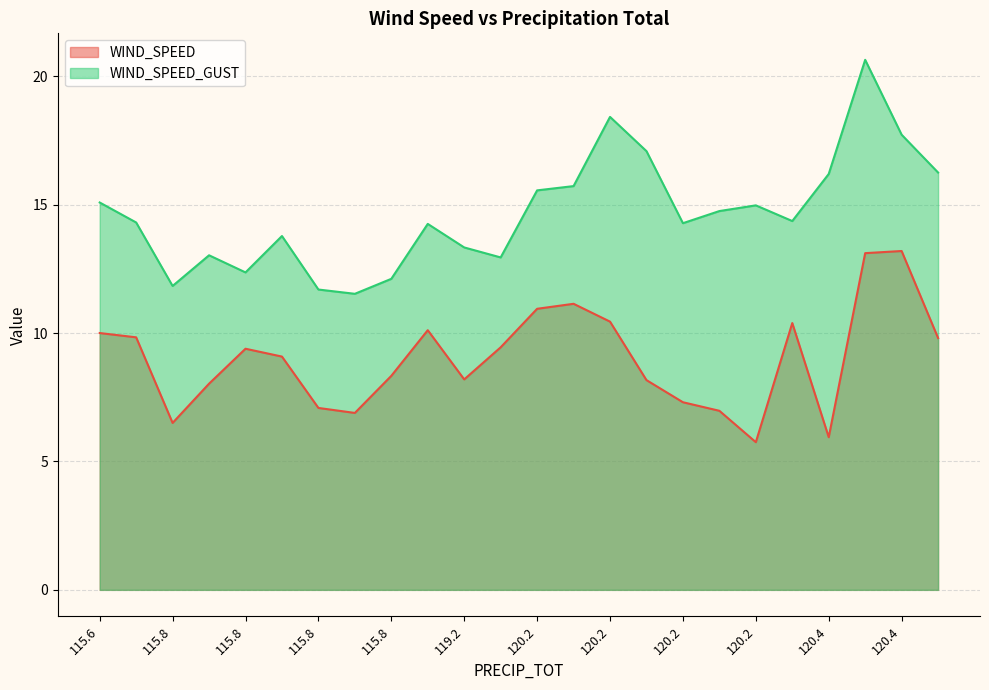

Which series has the largest range (max minus min)?

WIND_SPEED_GUST